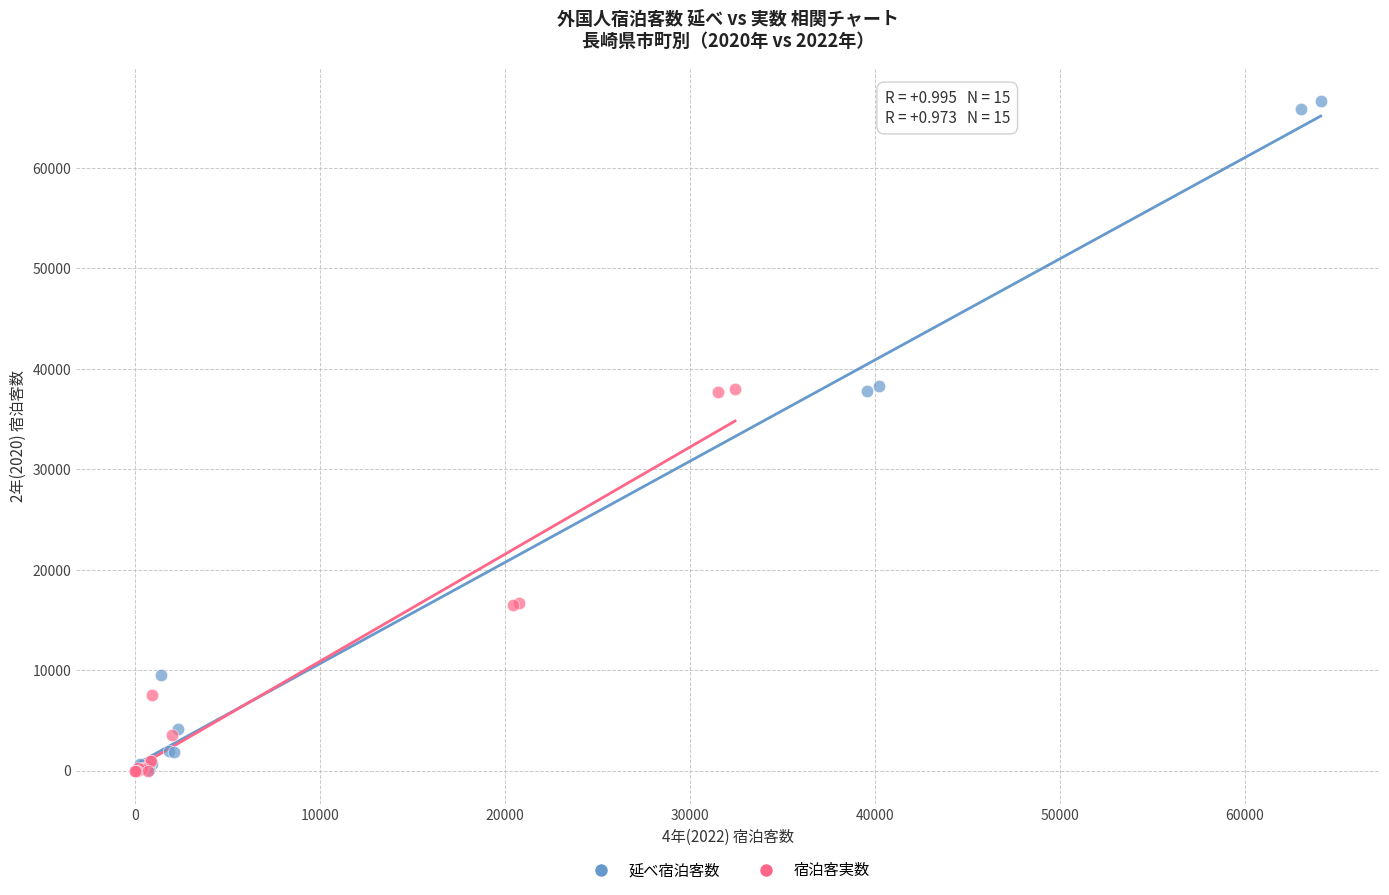

Which series has the widest spread of Y values?

延べ宿泊客数